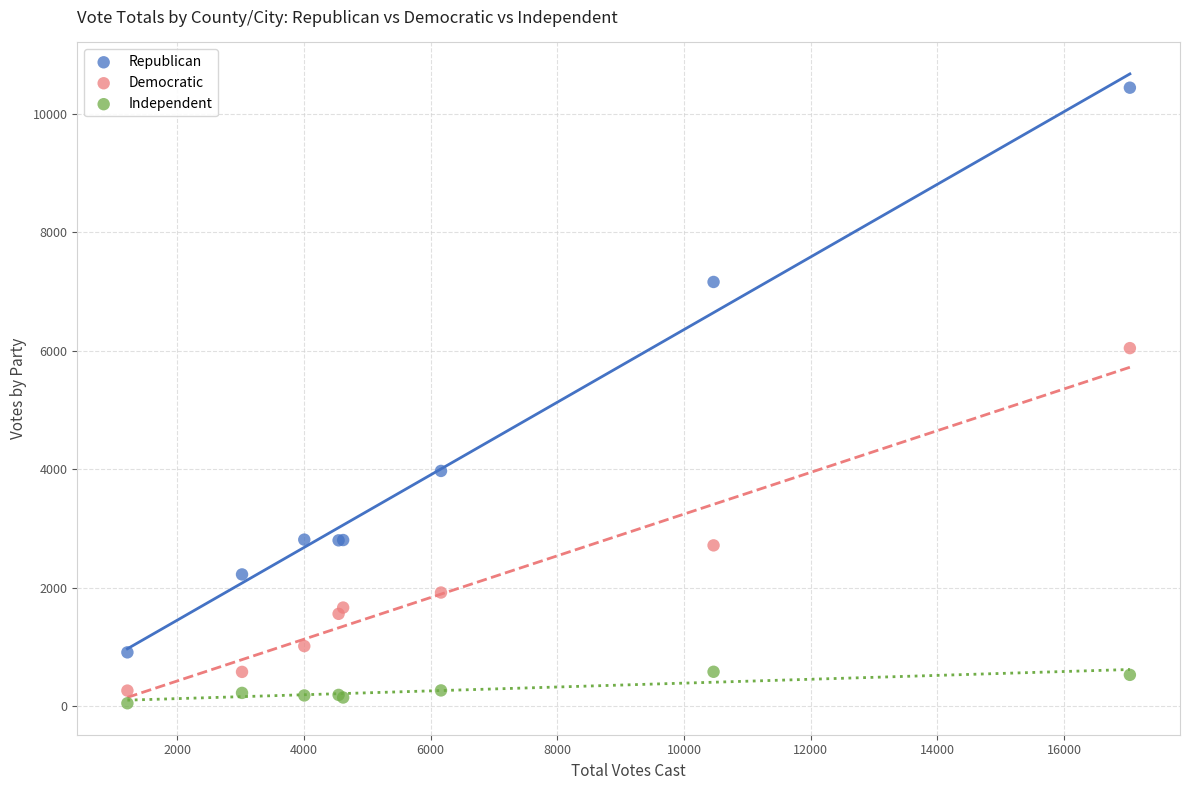

Which series reaches the maximum Y coordinate?

Republican